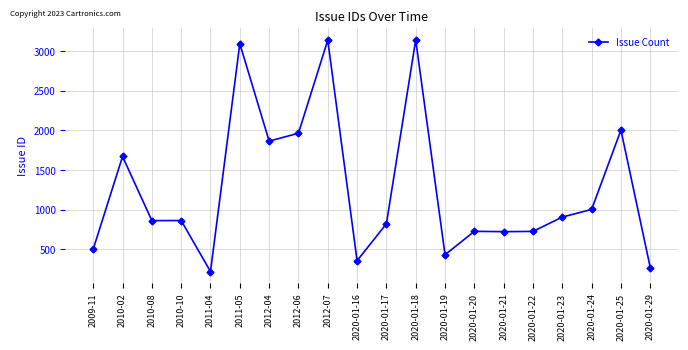

What is the difference between the maximum and minimum values?

2919